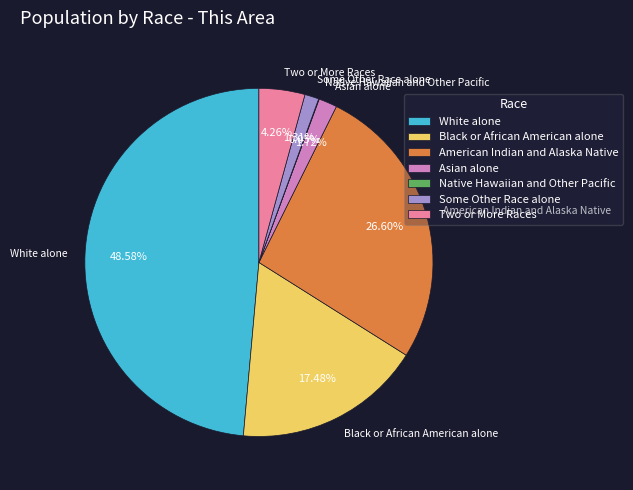

Is the sum of Asian alone and American Indian and Alaska Native greater than half?

No